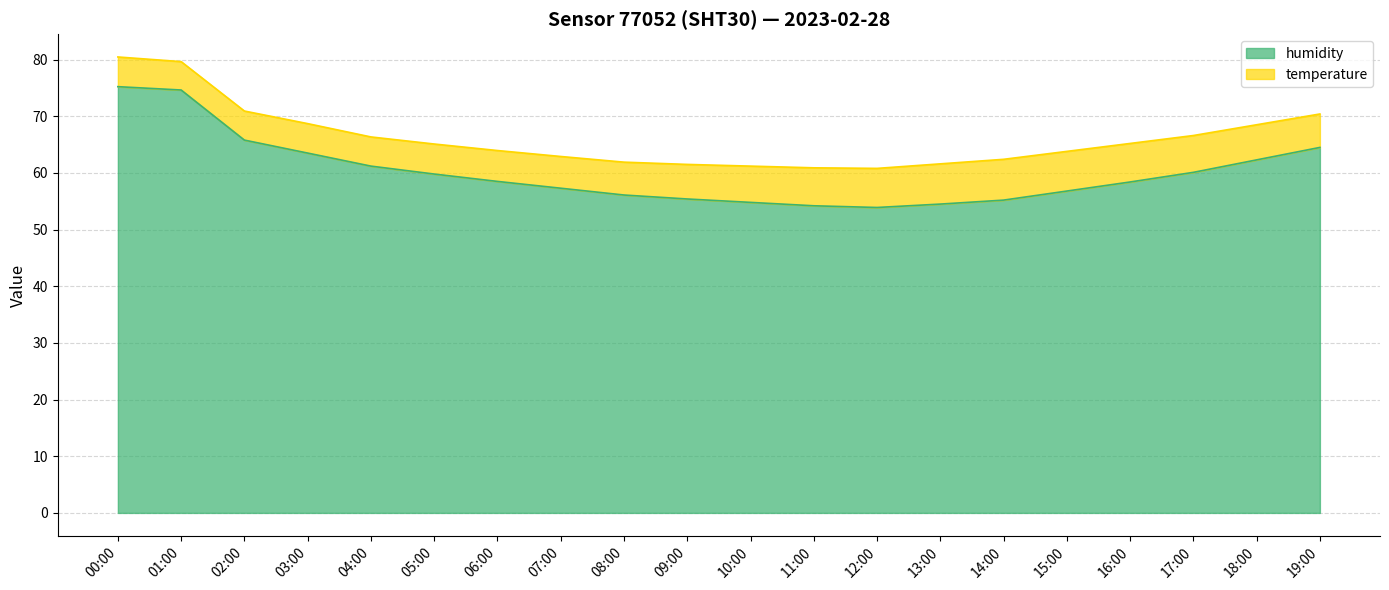

List the labels in order of value, largest first.

00:00, 01:00, 02:00, 19:00, 03:00, 18:00, 04:00, 17:00, 05:00, 06:00, 16:00, 07:00, 15:00, 08:00, 09:00, 14:00, 10:00, 13:00, 11:00, 12:00